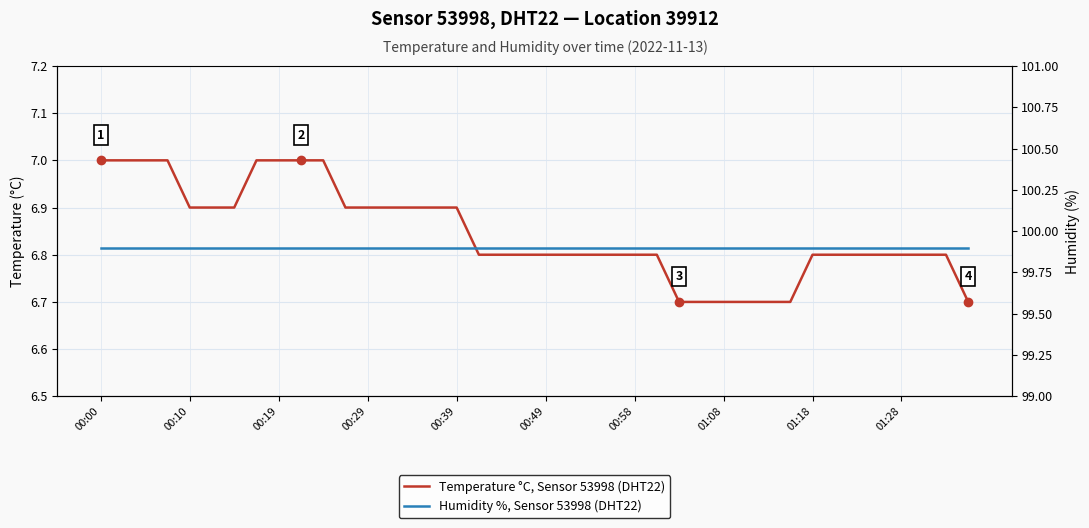

Is this an area chart (filled region under the line)?

No